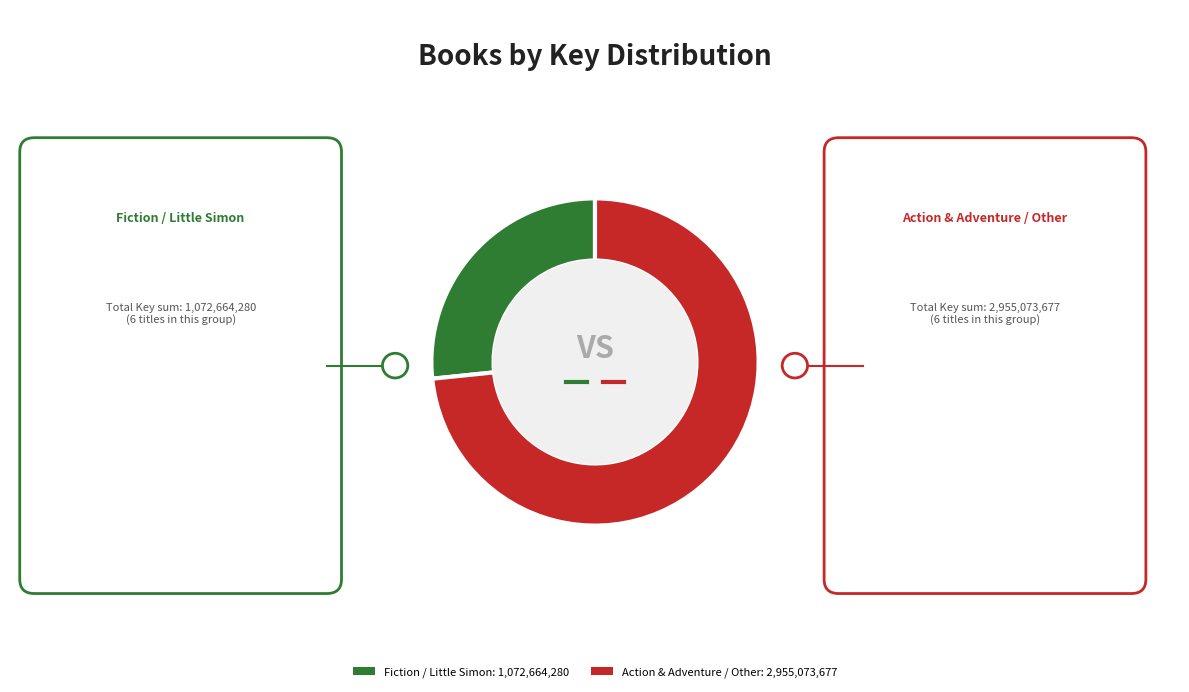

How many segments does this pie chart have?

2